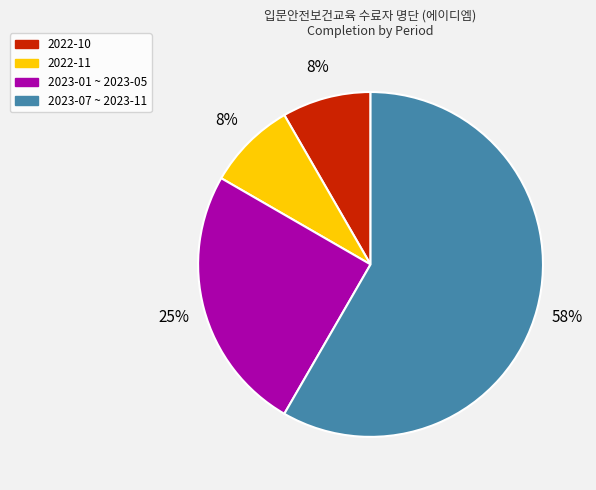

What percentage is the 2022-11 slice, to the nearest percent?

8%